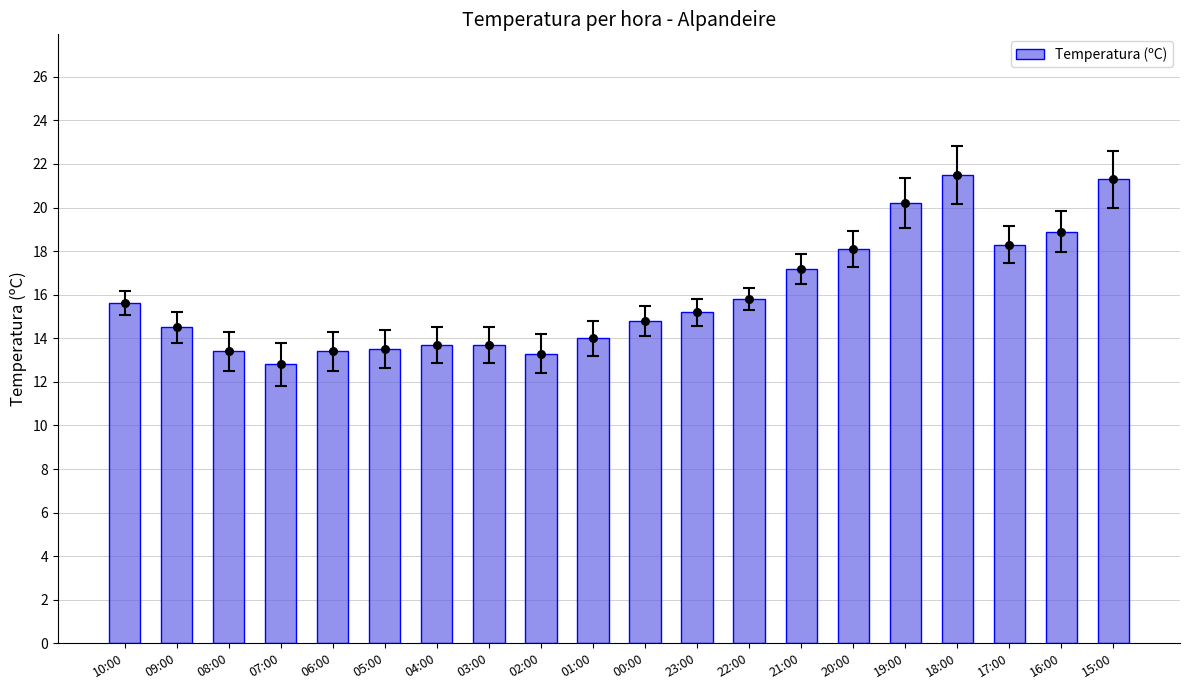

What is the ratio of the value at 21:00 to the value at 04:00?

1.3